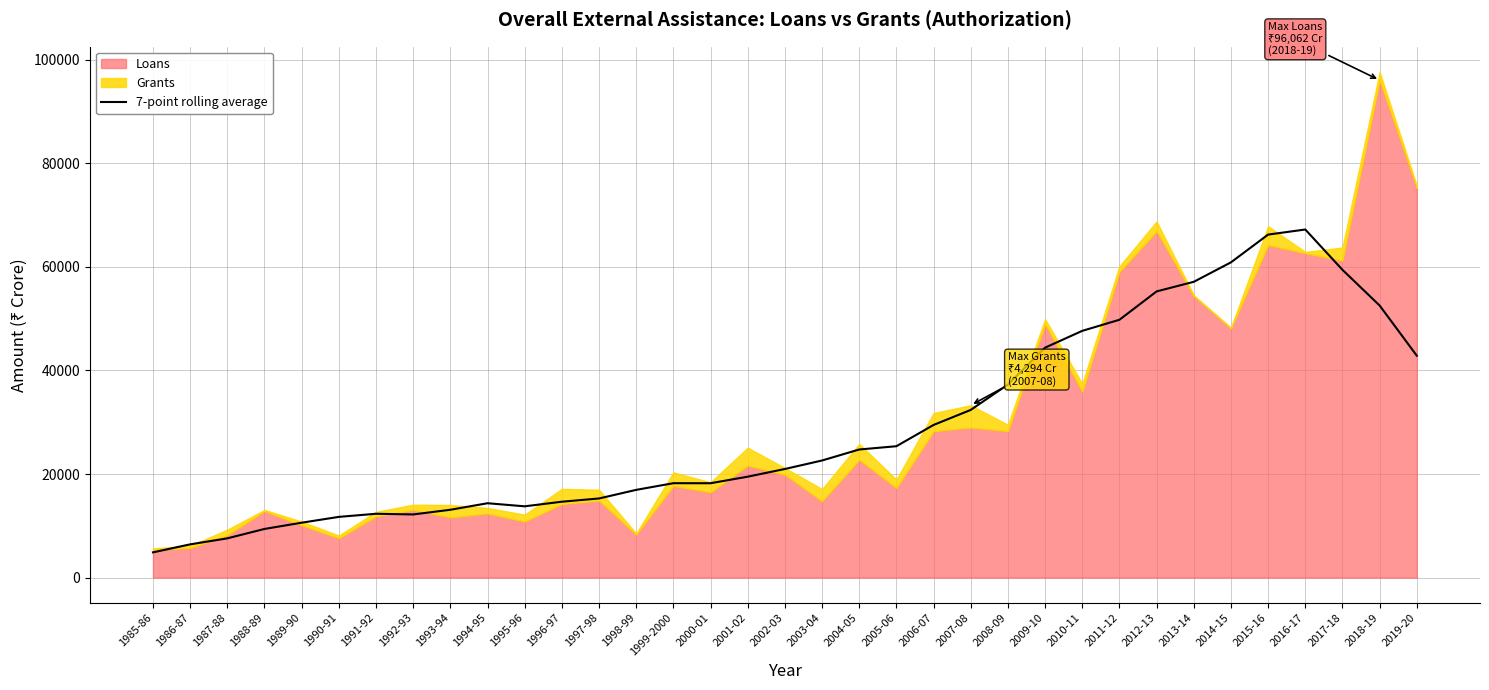

At which label is 7-point rolling average closest to 36052?

2008-09